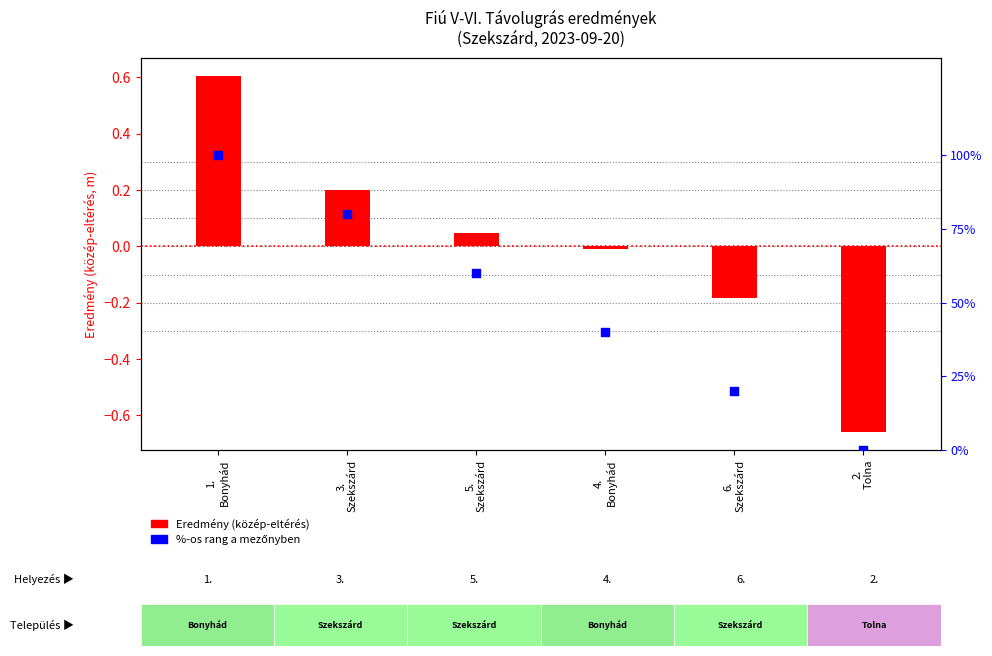

What is the change in value from 3.
Szekszárd to 6.
Szekszárd?

-60